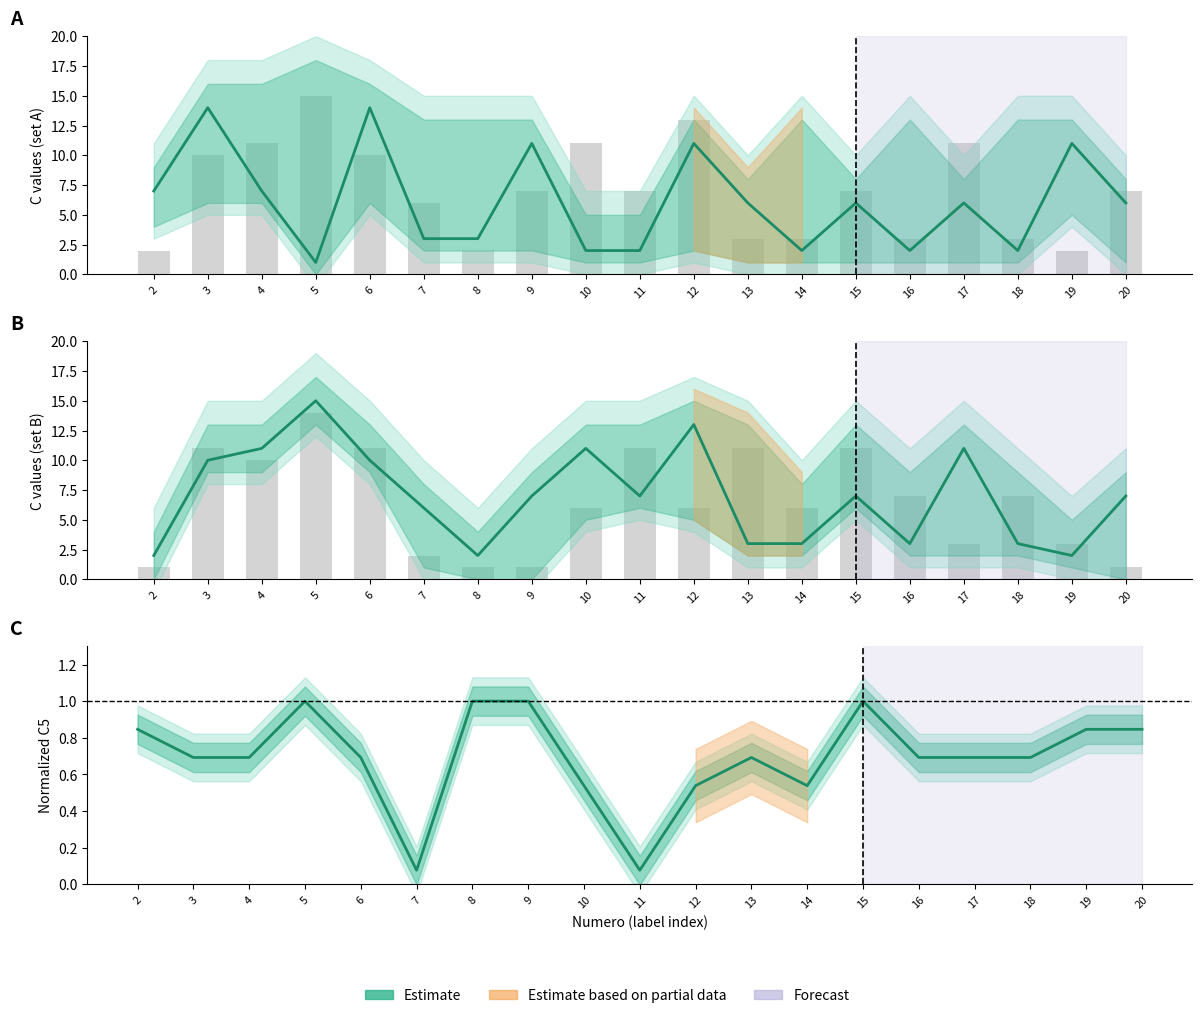

What is the sum of the C3 values at 4 and 6?

21.0